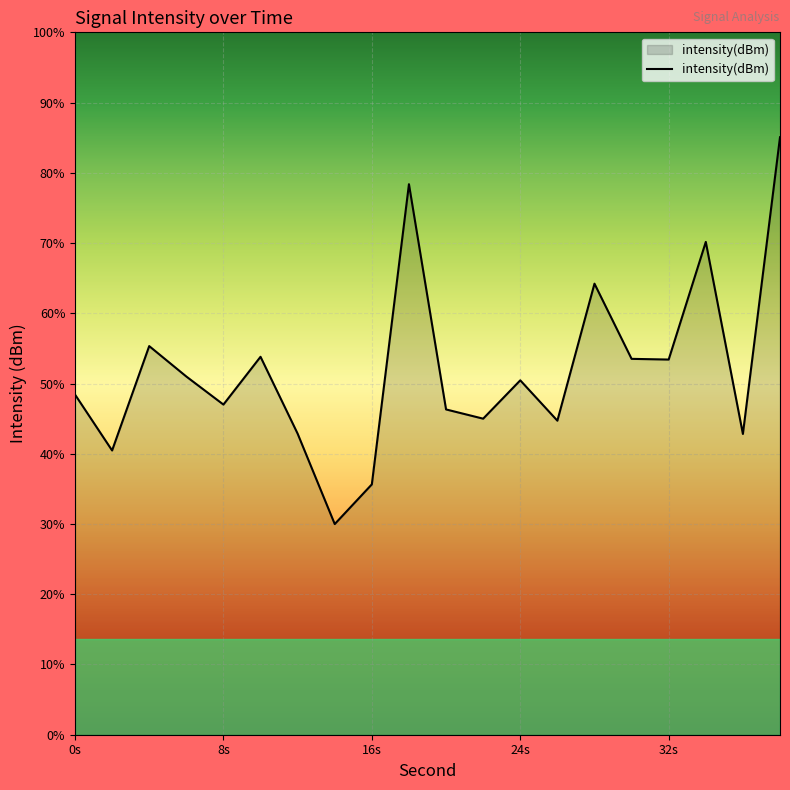

Does the chart display data point markers on the line(s)?

No